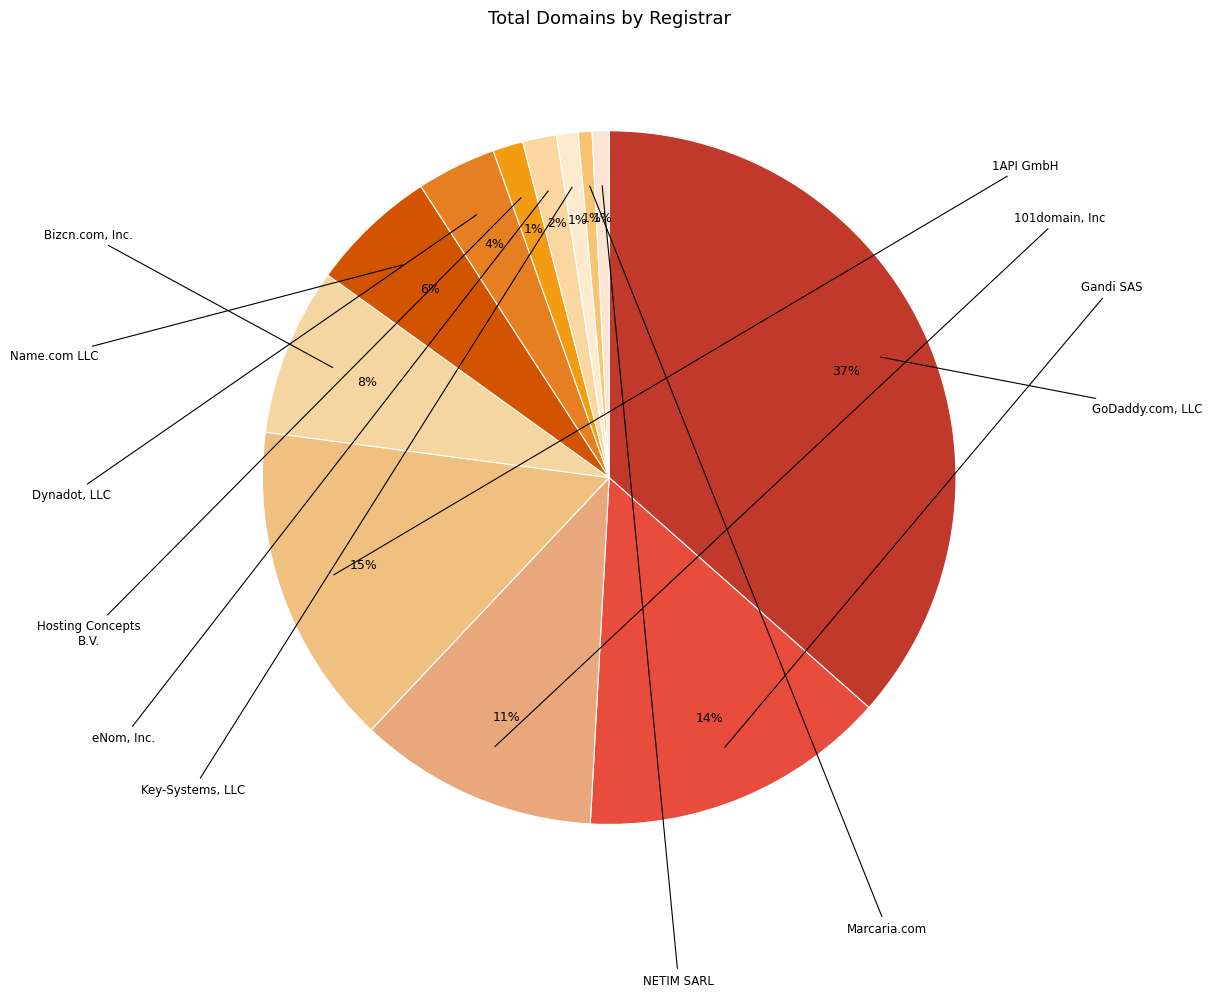

Rank the categories by value from lowest to highest.

Marcaria.com, NETIM SARL, Key-Systems, LLC, Hosting Concepts B.V., eNom, Inc., Dynadot, LLC, Name.com LLC, Bizcn.com, Inc., 101domain, Inc, Gandi SAS, 1API GmbH, GoDaddy.com, LLC